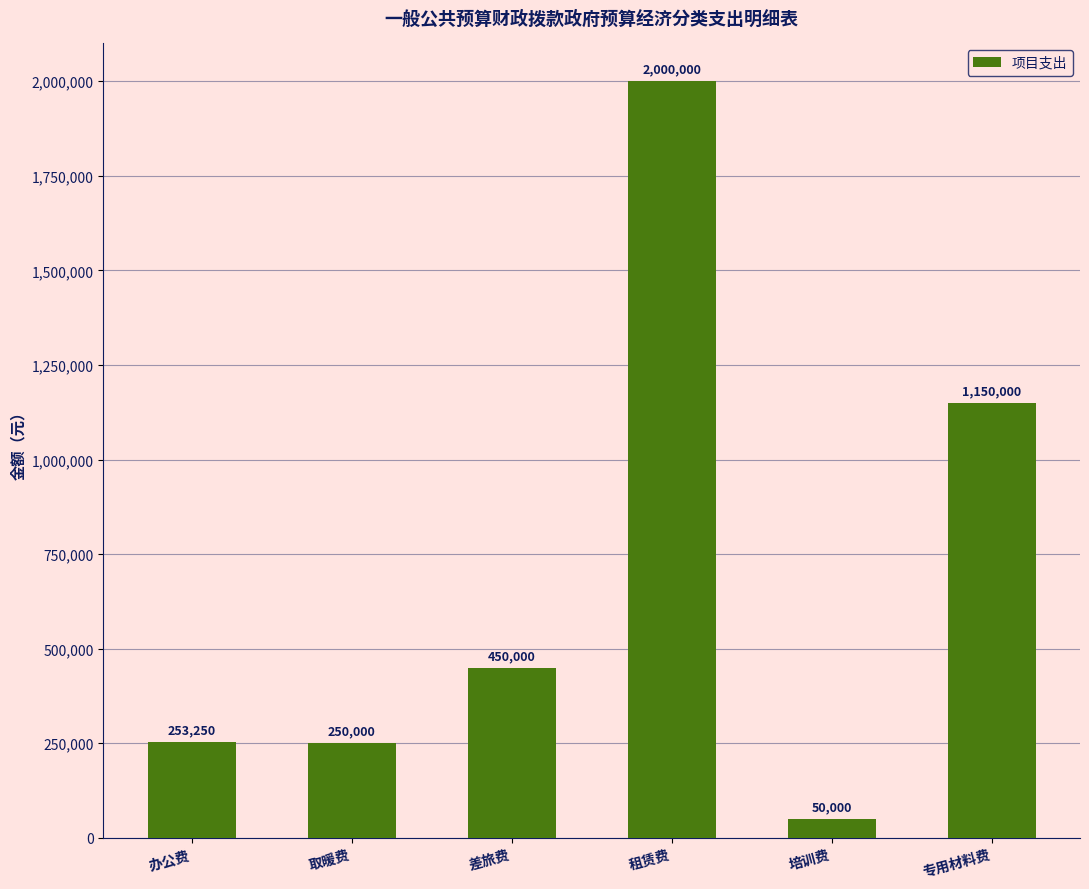

What is the minimum value shown in the chart?

50000